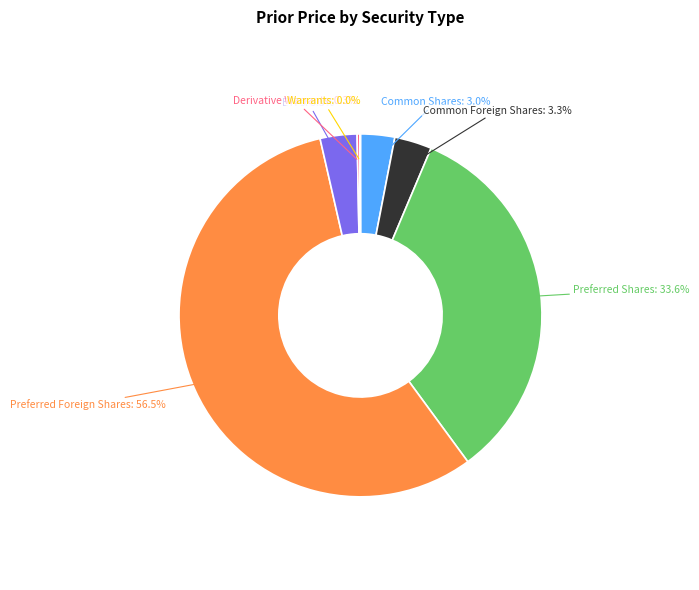

Is there a majority slice in this chart?

Yes